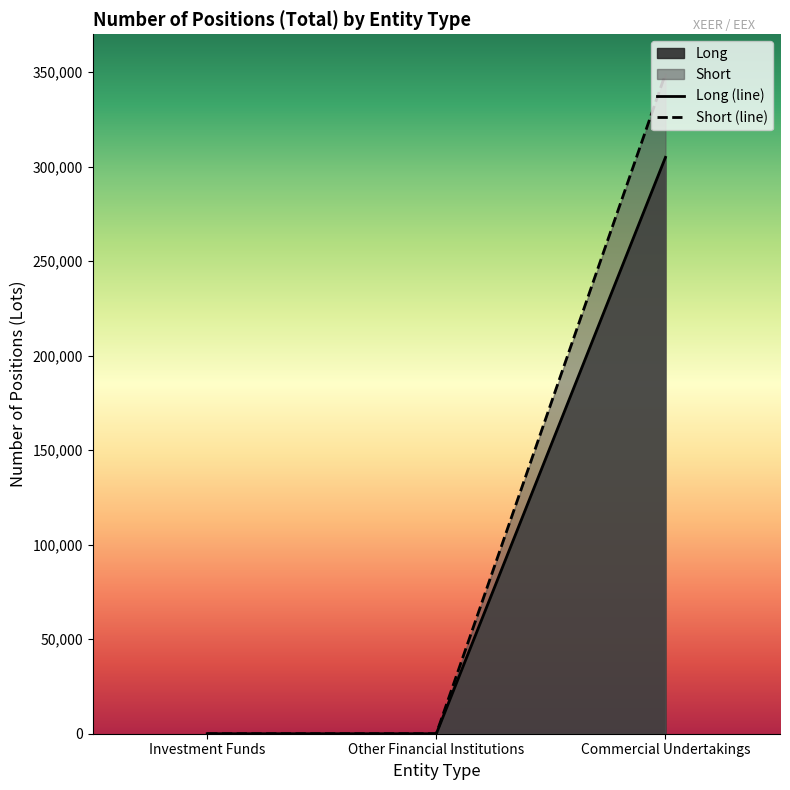

At how many categories does at least one series exceed 137472?

1